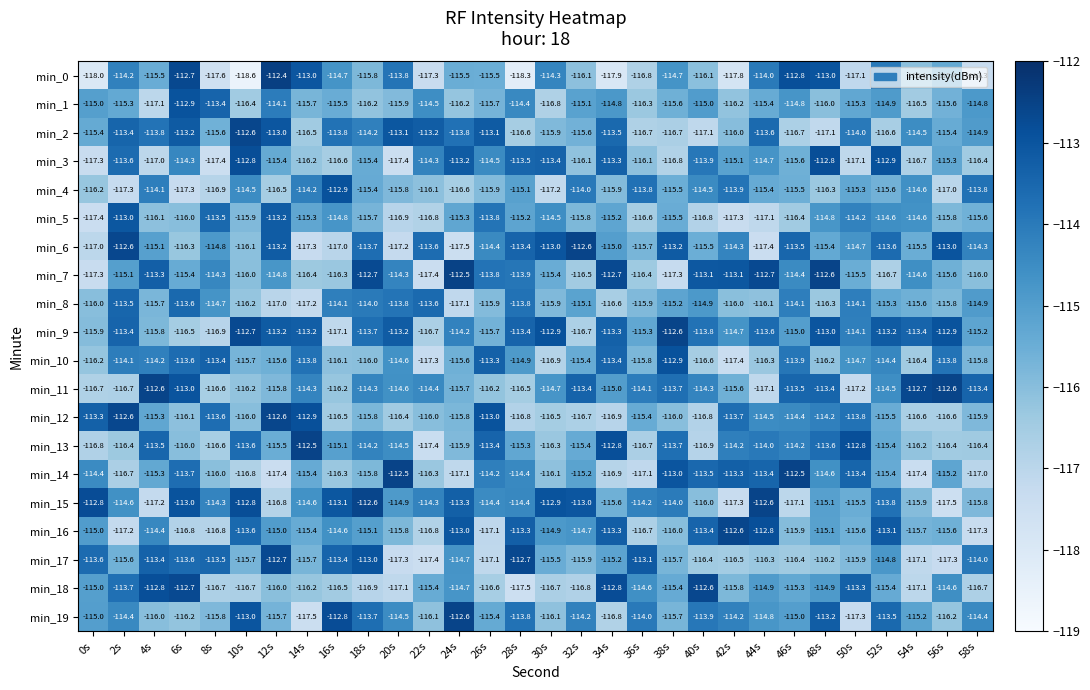

The value of min_16 at 50s is -186.3. True or false?

False